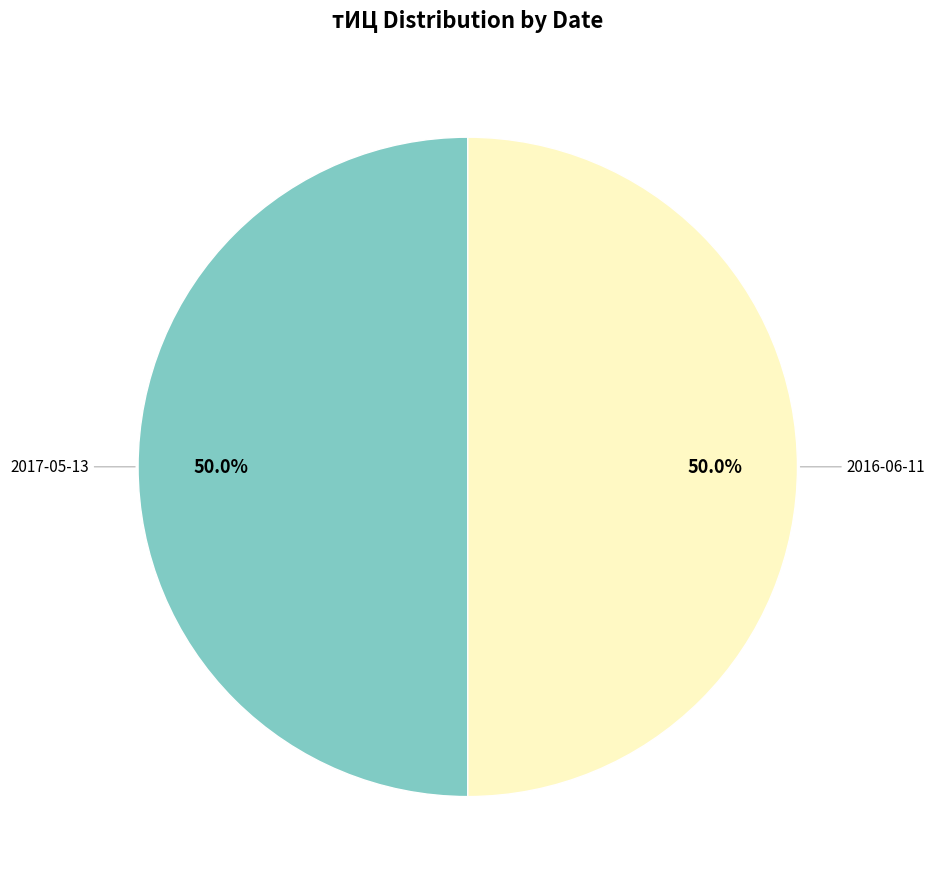

What percentage do 2016-06-11 and 2017-05-13 together represent?

100.0%